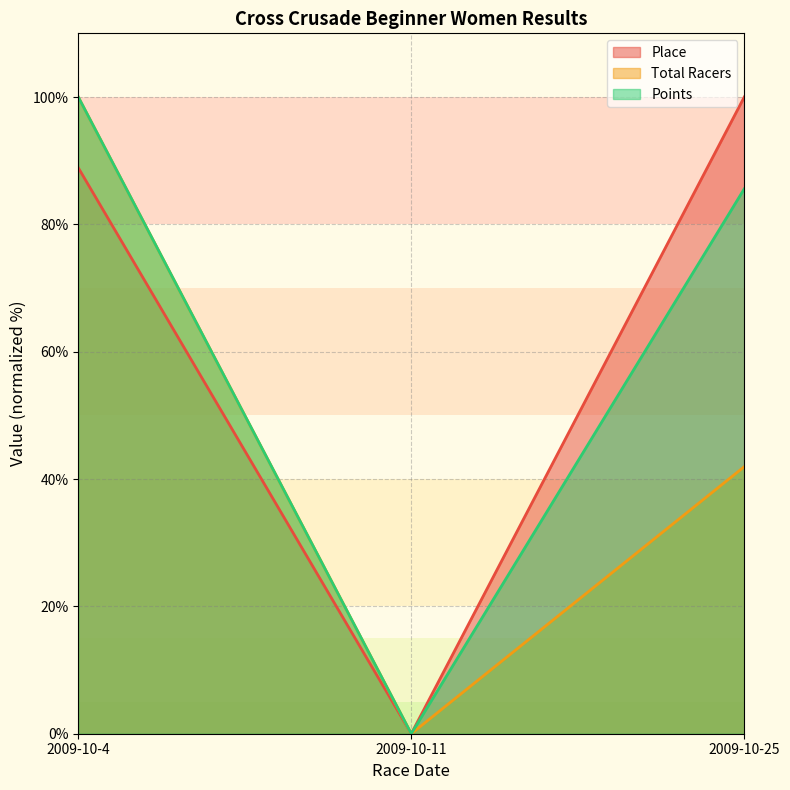

What are all the series names shown in the legend?

Place, Total Racers, Points